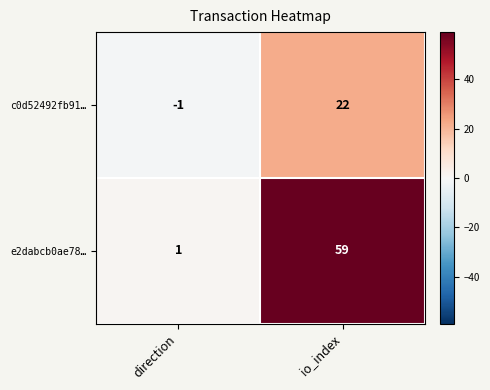

Is it true that e2dabcb0ae78… equals 101 at io_index?

False